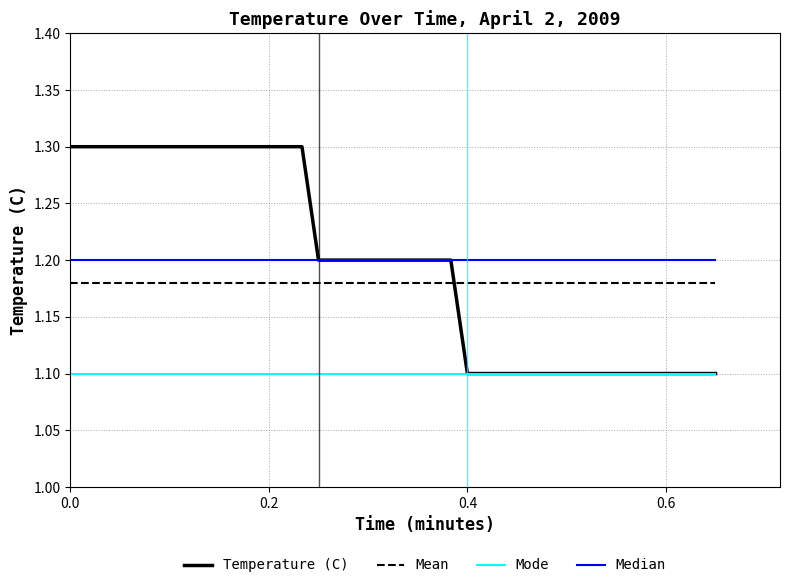

List the series in order of their peak value, highest first.

Temperature (C), Median, Mean, Mode